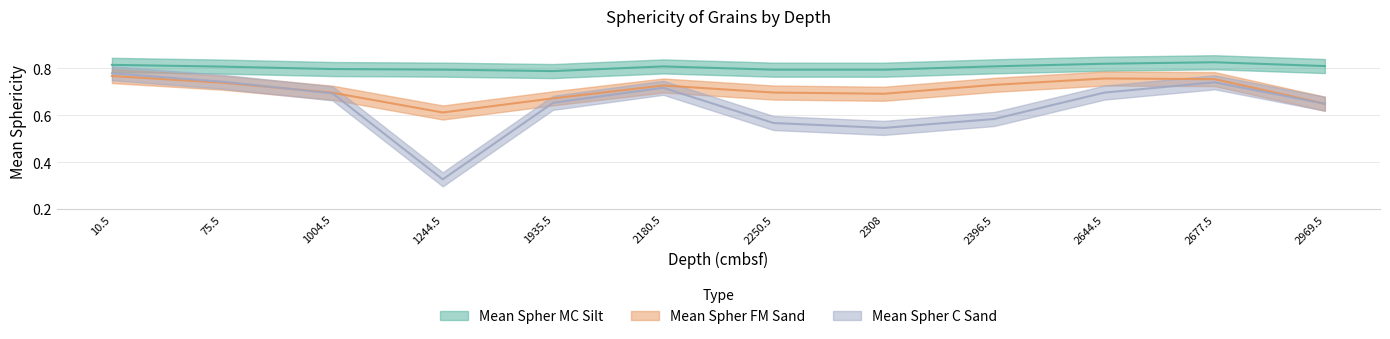

At which category does Mean Spher C Sand reach its first local peak?

2180.5